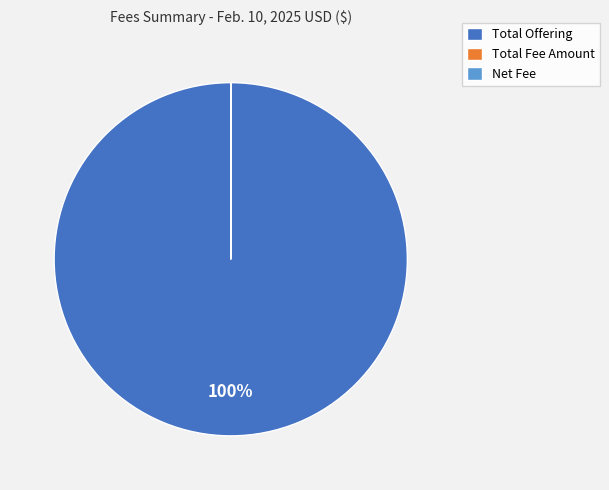

Is there any slice that represents more than half of the pie?

Yes